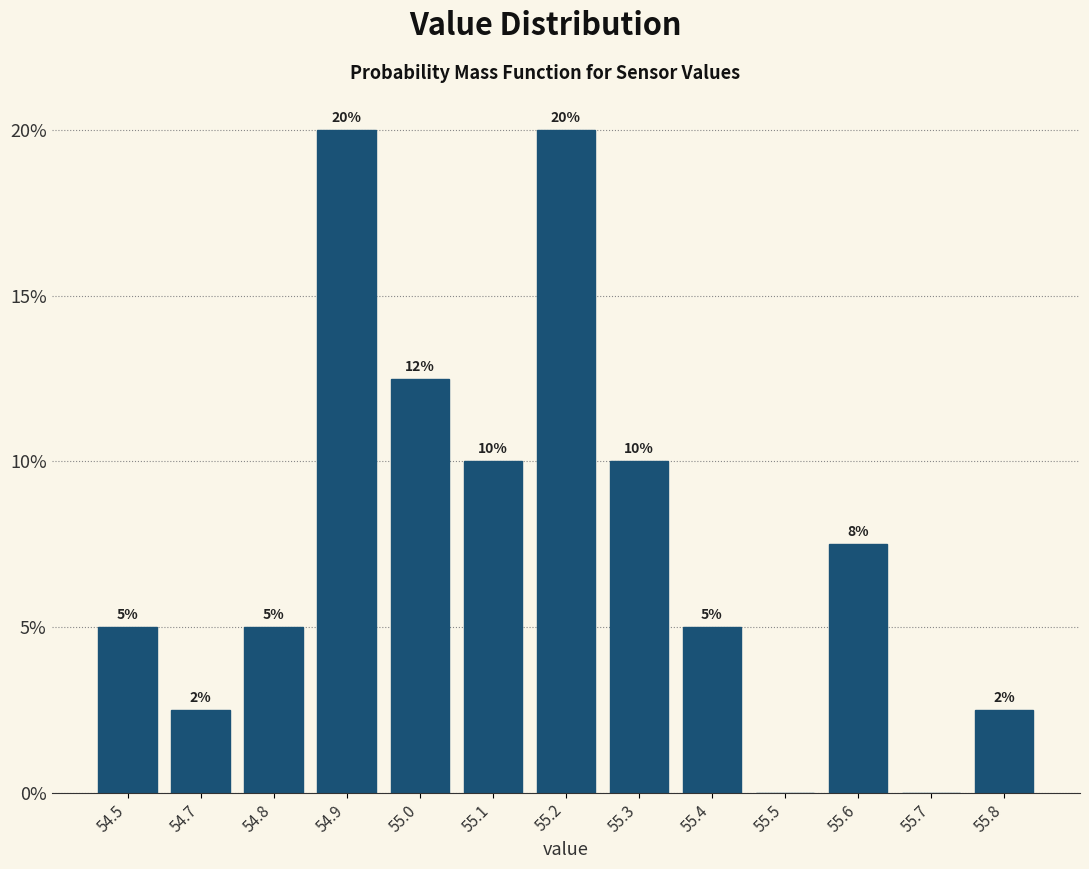

True or false: the data shows 30.3 at 55.2.

False